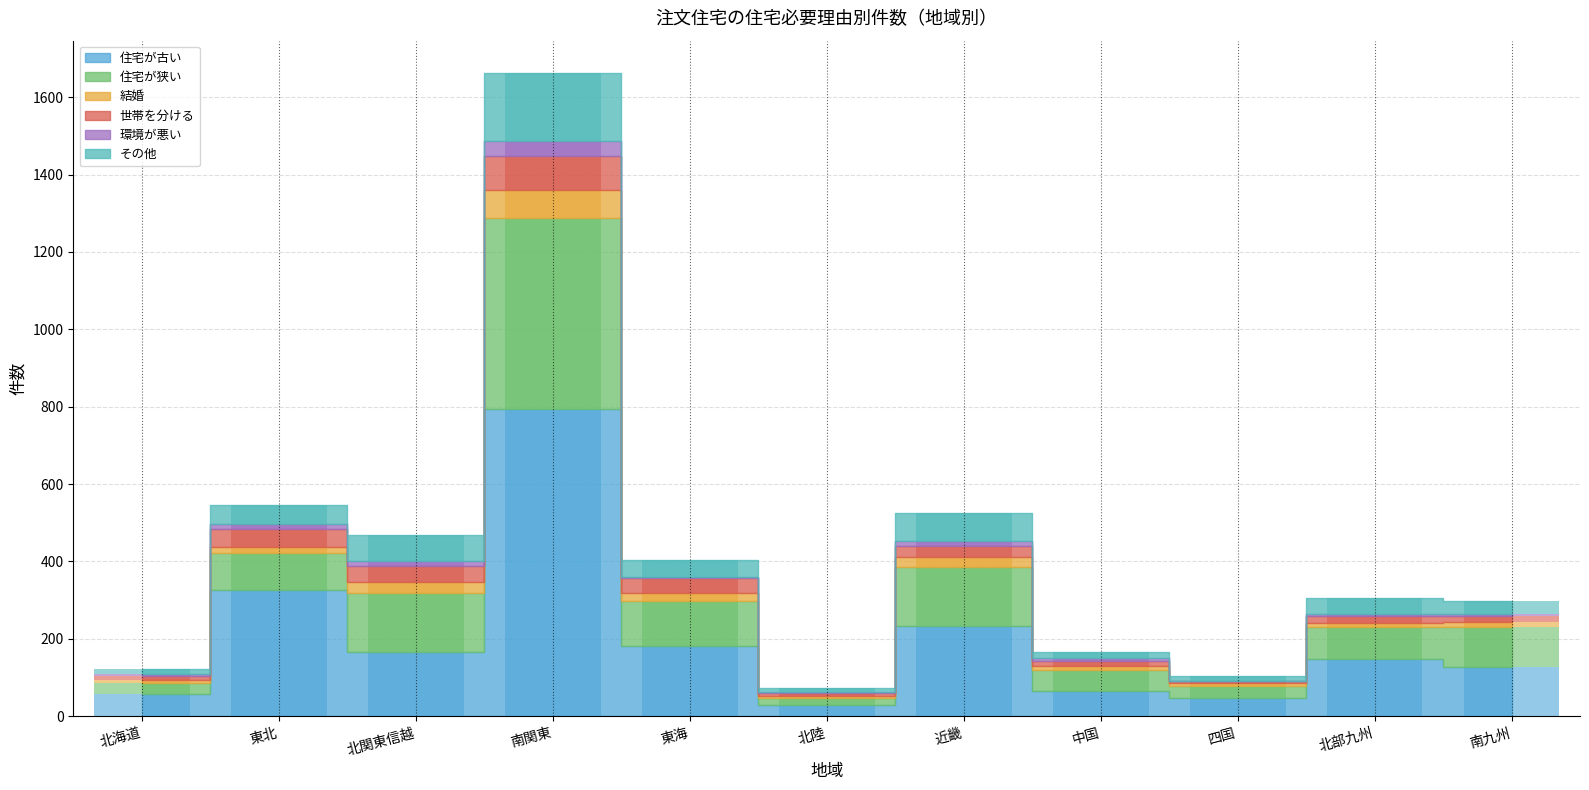

Which series has the largest total across all categories?

住宅が古い